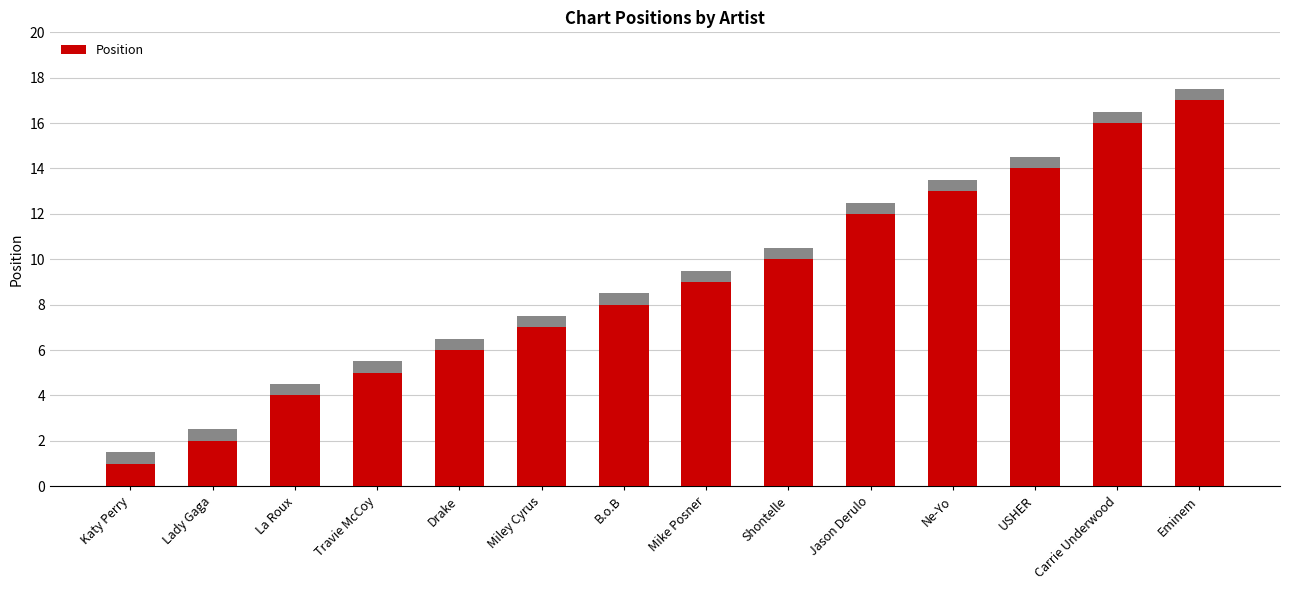

Reading right to left, transcribe all the data shown in this chart.

17	16	14	13	12	10	9	8	7	6	5	4	2	1